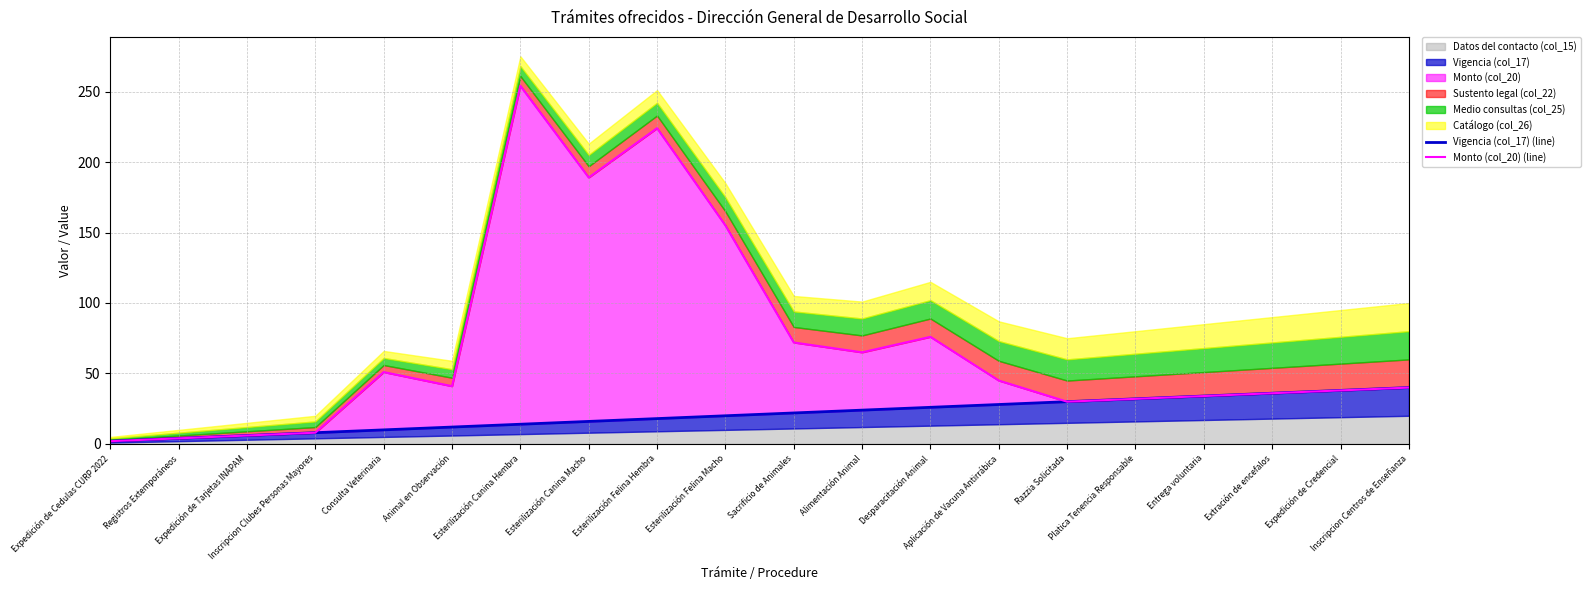

What is the minimum value shown in the chart?

2